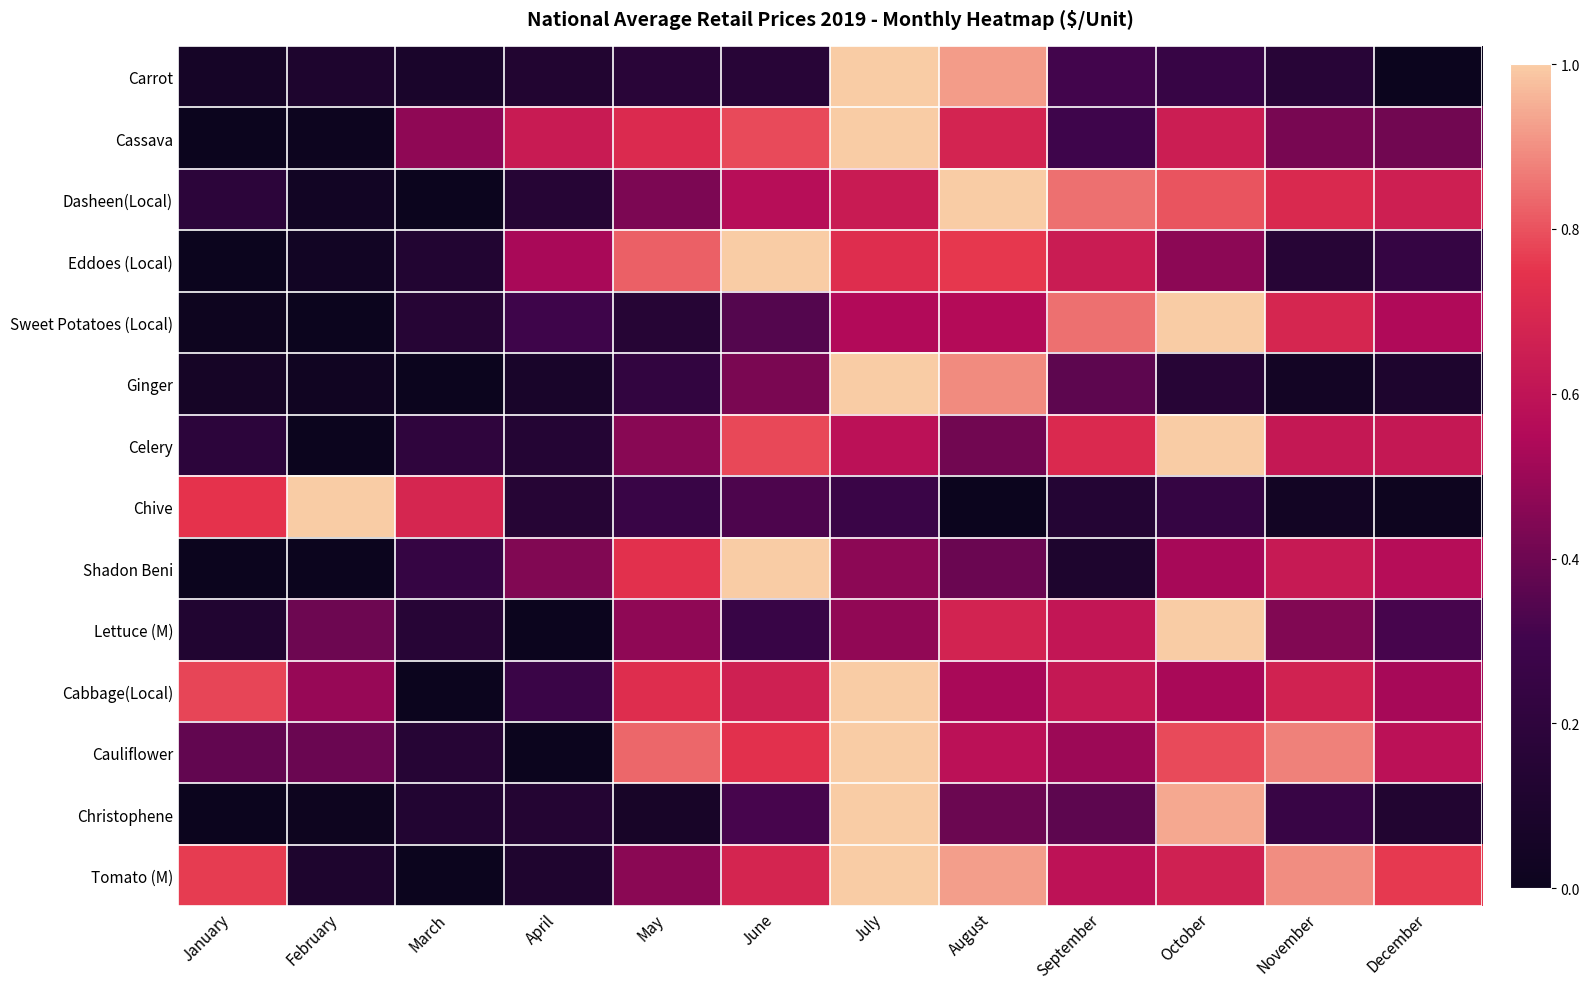

Which series has the largest range (max minus min)?

Carrot